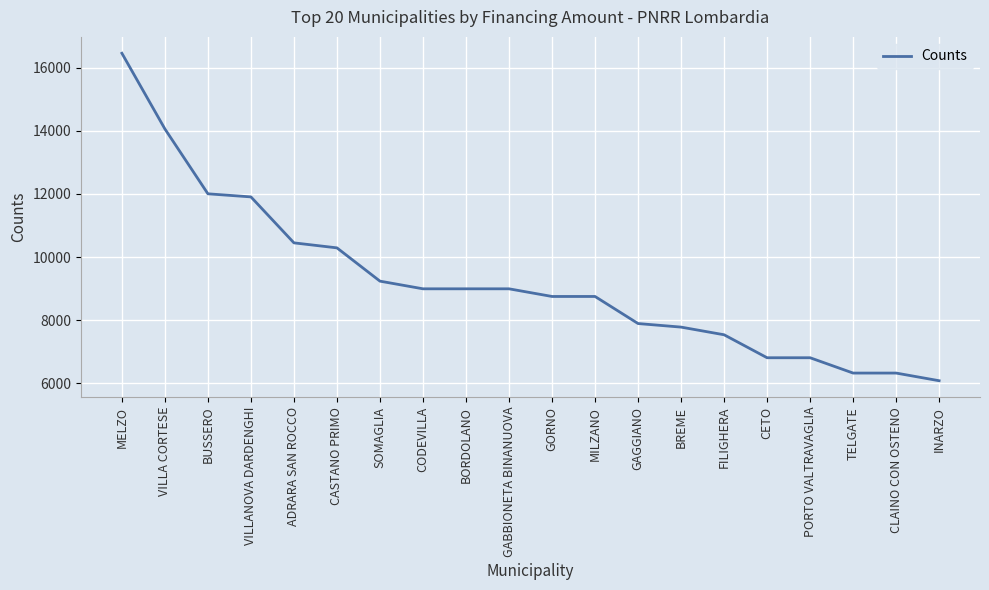

What is the difference between the maximum and minimum values?

10389